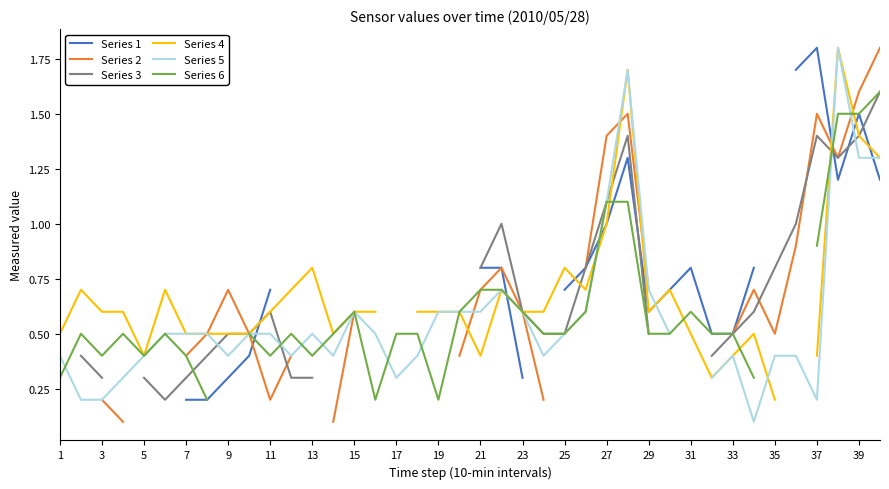

Which series has the widest spread of values?

Series 5